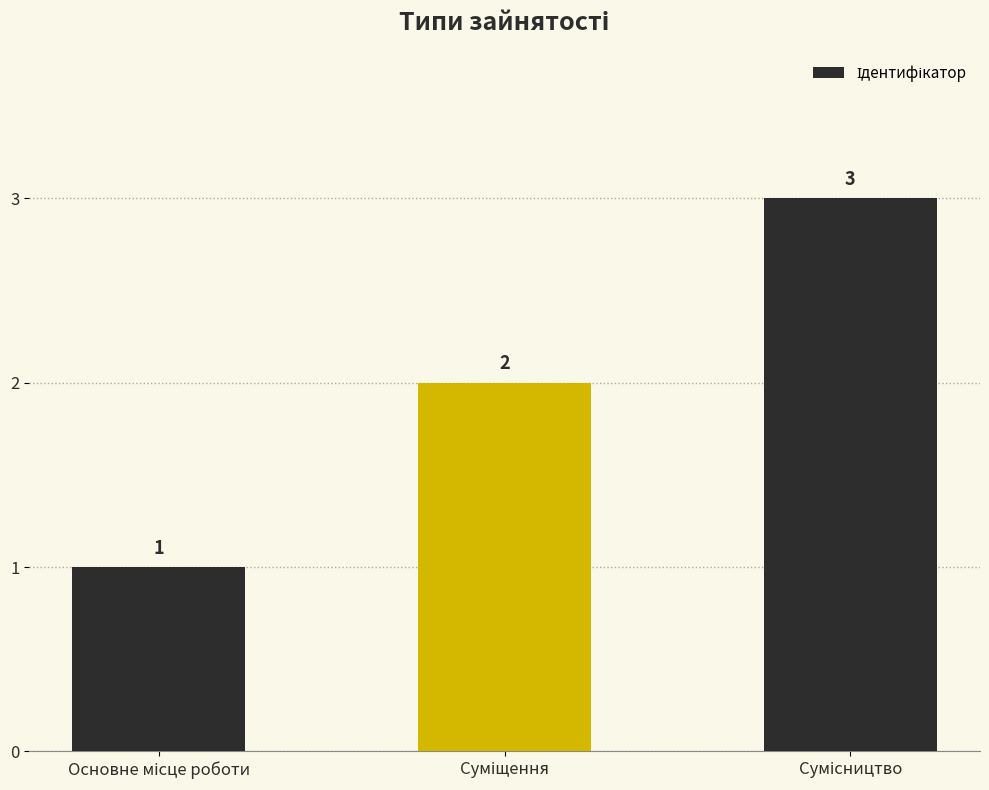

How many values are between 1 and 3?

3